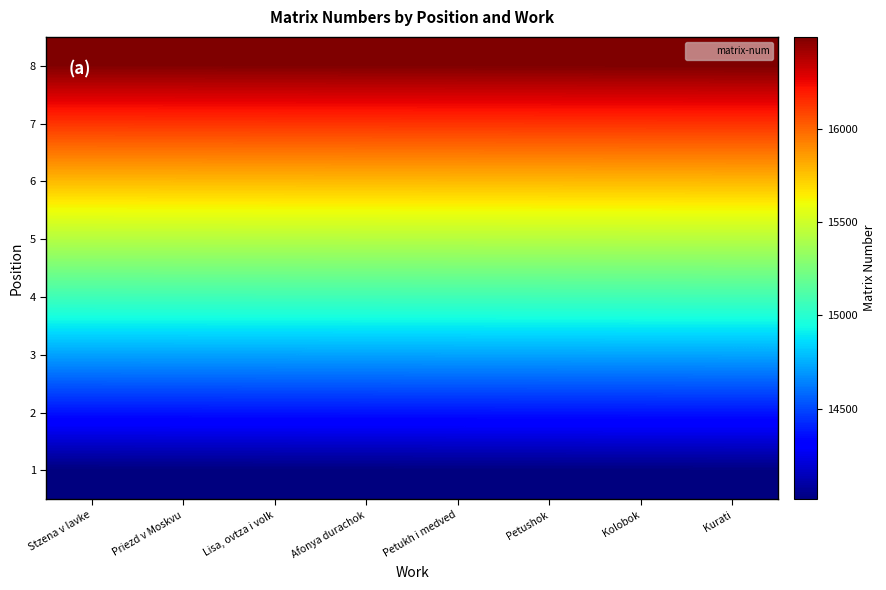

Between Petukh i medved and Kolobok, which is larger?

Kolobok